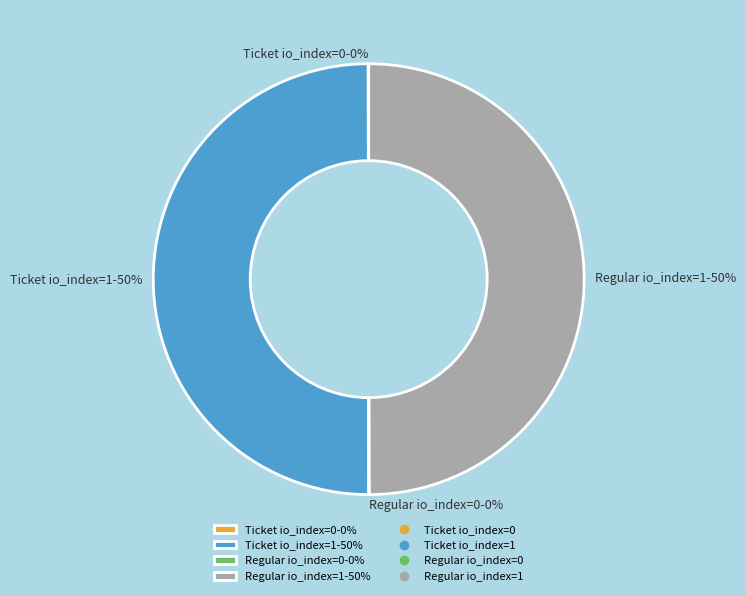

To the nearest percent, what is the average slice percentage?

25%